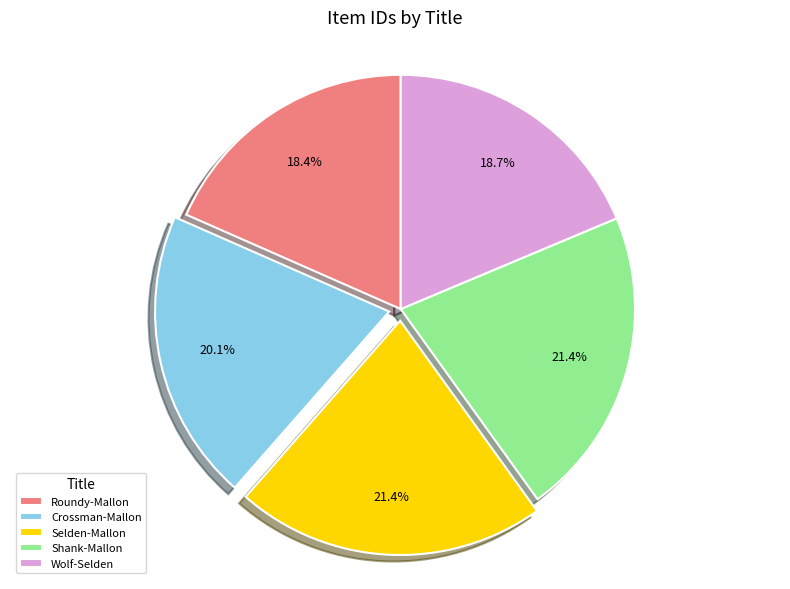

Count the number of slices in the pie.

5